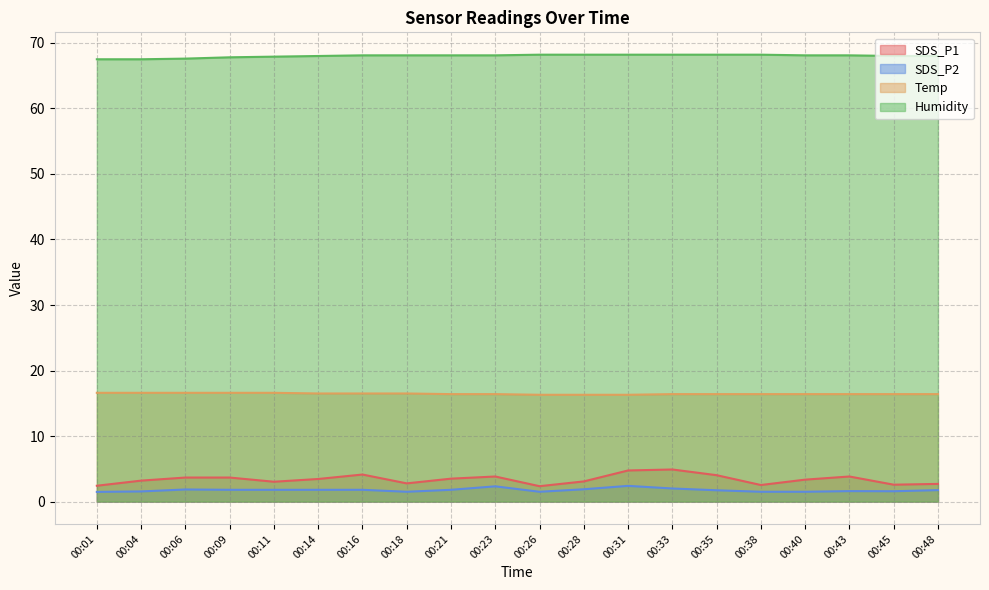

What is the difference between the second highest and minimum values in the SDS_P1 series?

2.4